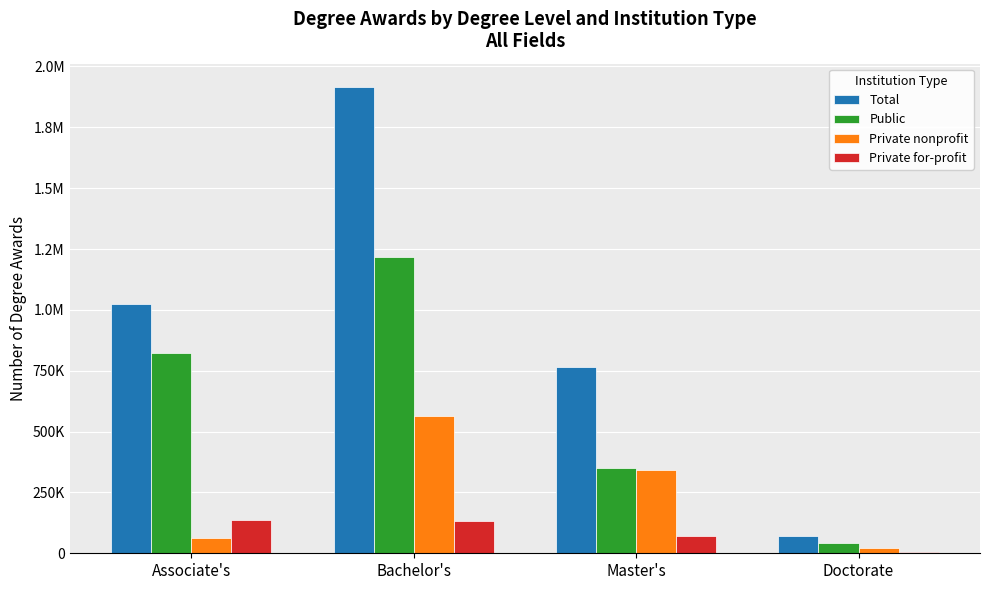

What are all the series names shown in the legend?

Total, Public, Private nonprofit, Private for-profit